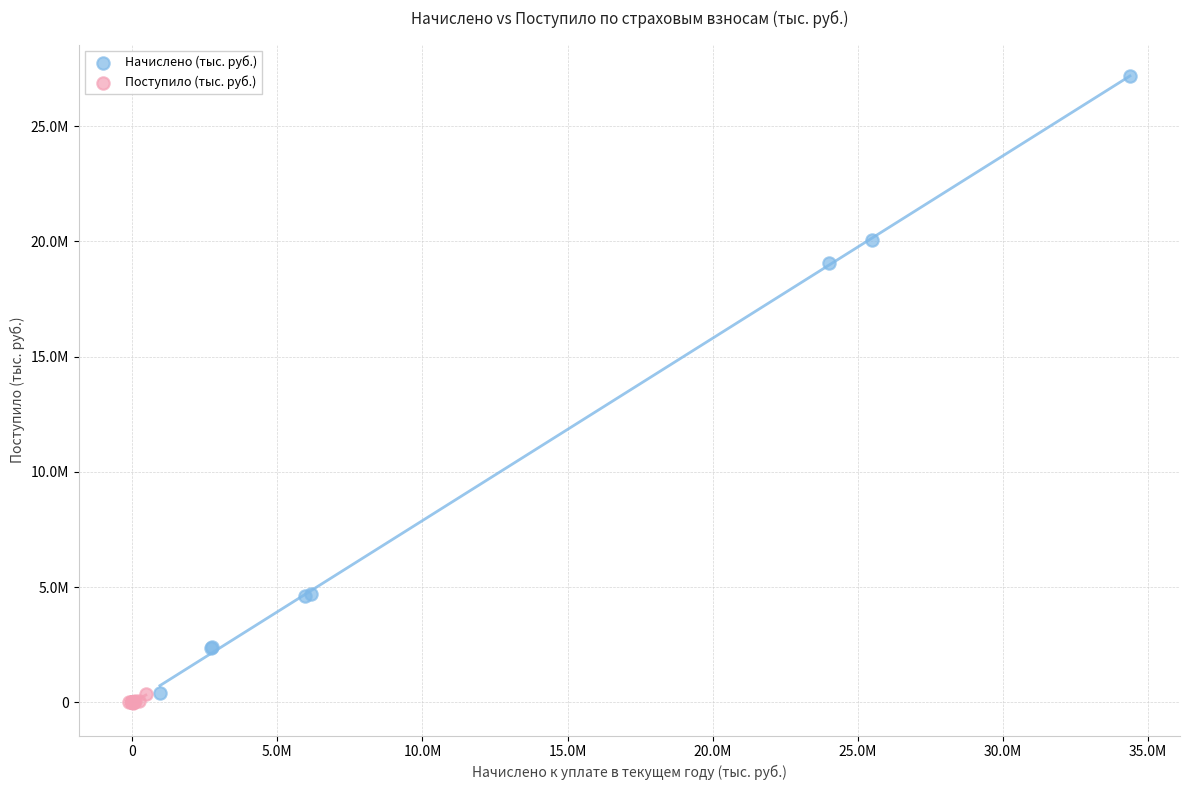

What are all the series names shown in the legend?

Начислено (тыс. руб.), Поступило (тыс. руб.)